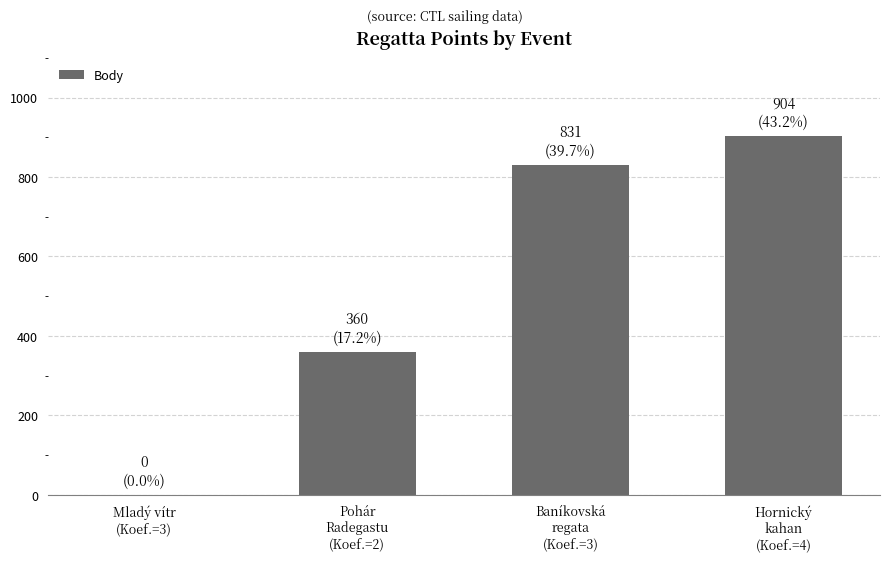

What is the maximum value shown in the chart?

904